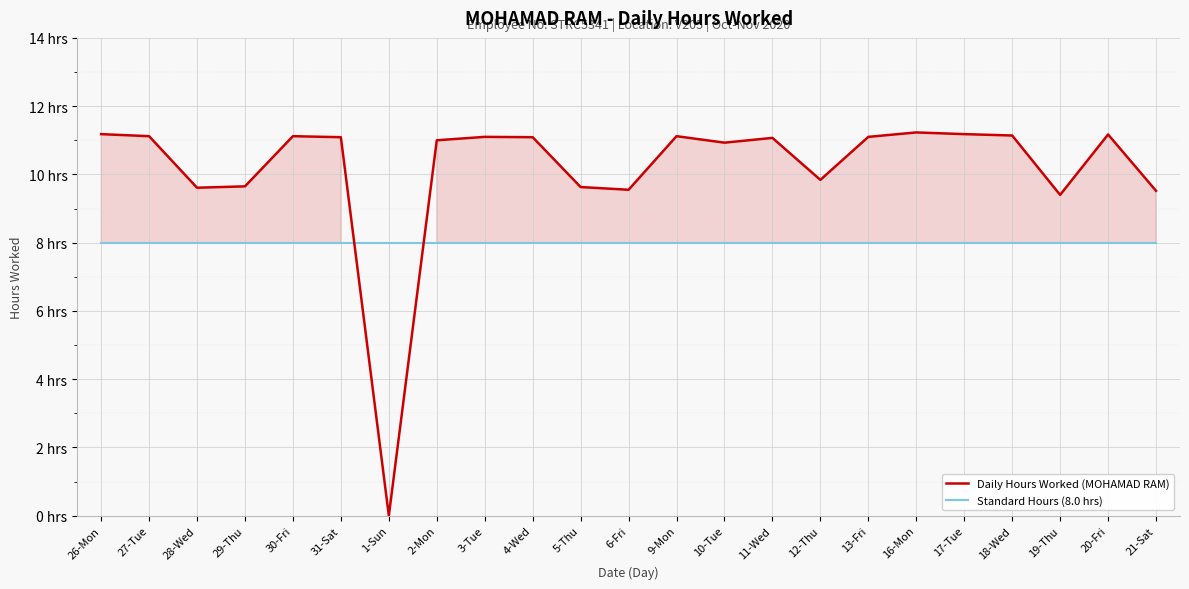

Reading left to right, transcribe all the data shown in this chart.

Daily Hours Worked (MOHAMAD RAM): 26-Mon=11.2	27-Tue=11.1	28-Wed=9.6	29-Thu=9.7	30-Fri=11.1	31-Sat=11.1	1-Sun=0.0	2-Mon=11.0	3-Tue=11.1	4-Wed=11.1	5-Thu=9.6	6-Fri=9.6	9-Mon=11.1	10-Tue=10.9	11-Wed=11.1	12-Thu=9.8	13-Fri=11.1	16-Mon=11.2	17-Tue=11.2	18-Wed=11.1	19-Thu=9.4	20-Fri=11.2	21-Sat=9.5
Standard Hours (8.0 hrs): 26-Mon=8.0	27-Tue=8.0	28-Wed=8.0	29-Thu=8.0	30-Fri=8.0	31-Sat=8.0	1-Sun=8.0	2-Mon=8.0	3-Tue=8.0	4-Wed=8.0	5-Thu=8.0	6-Fri=8.0	9-Mon=8.0	10-Tue=8.0	11-Wed=8.0	12-Thu=8.0	13-Fri=8.0	16-Mon=8.0	17-Tue=8.0	18-Wed=8.0	19-Thu=8.0	20-Fri=8.0	21-Sat=8.0